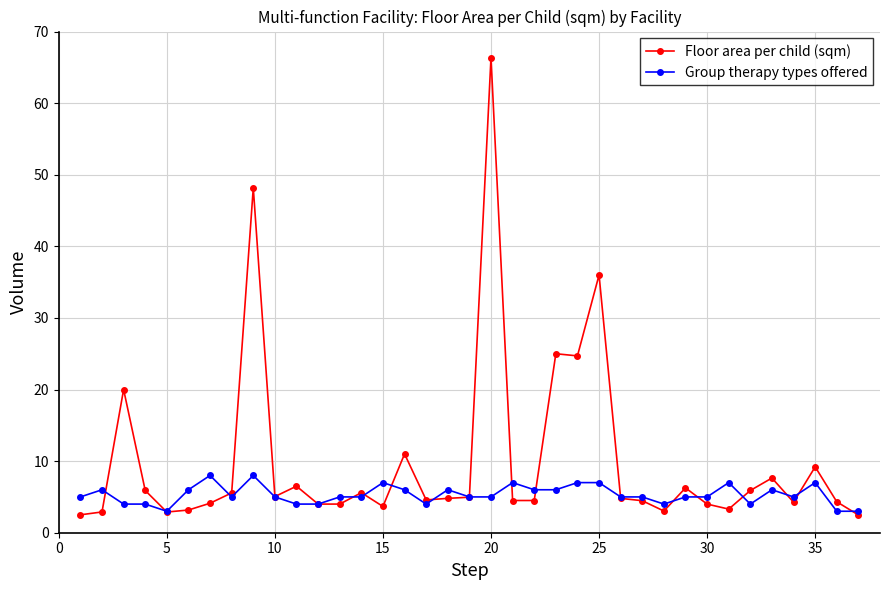

Count the number of data series in this chart.

2